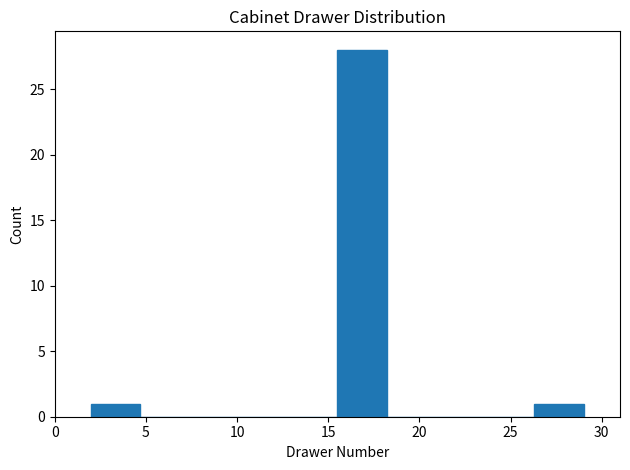

Reading left to right, transcribe this chart: for each bar, give the range it covers on the x-axis and its height. Neither the bar edges nor the heights are printed on the chart, so give them approximately, as read against the axes.

2.0 to 4.7: 1
4.7 to 7.4: 0
7.4 to 10.1: 0
10.1 to 12.8: 0
12.8 to 15.5: 0
15.5 to 18.2: 28
18.2 to 20.9: 0
20.9 to 23.6: 0
23.6 to 26.3: 0
26.3 to 29.0: 1